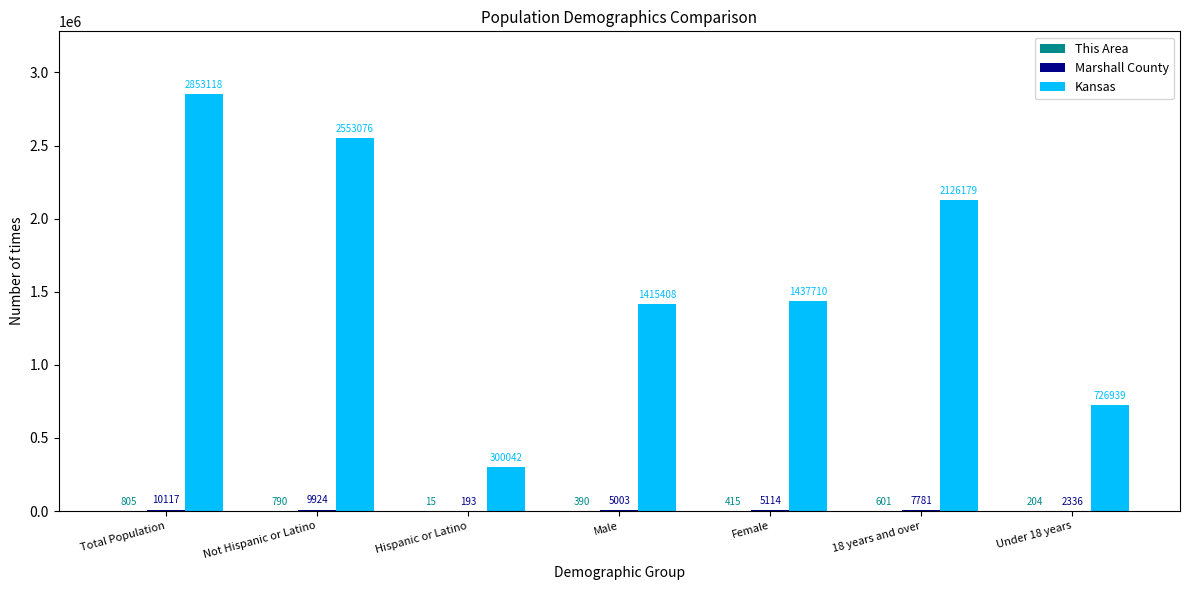

Which series has the largest range (max minus min)?

Kansas